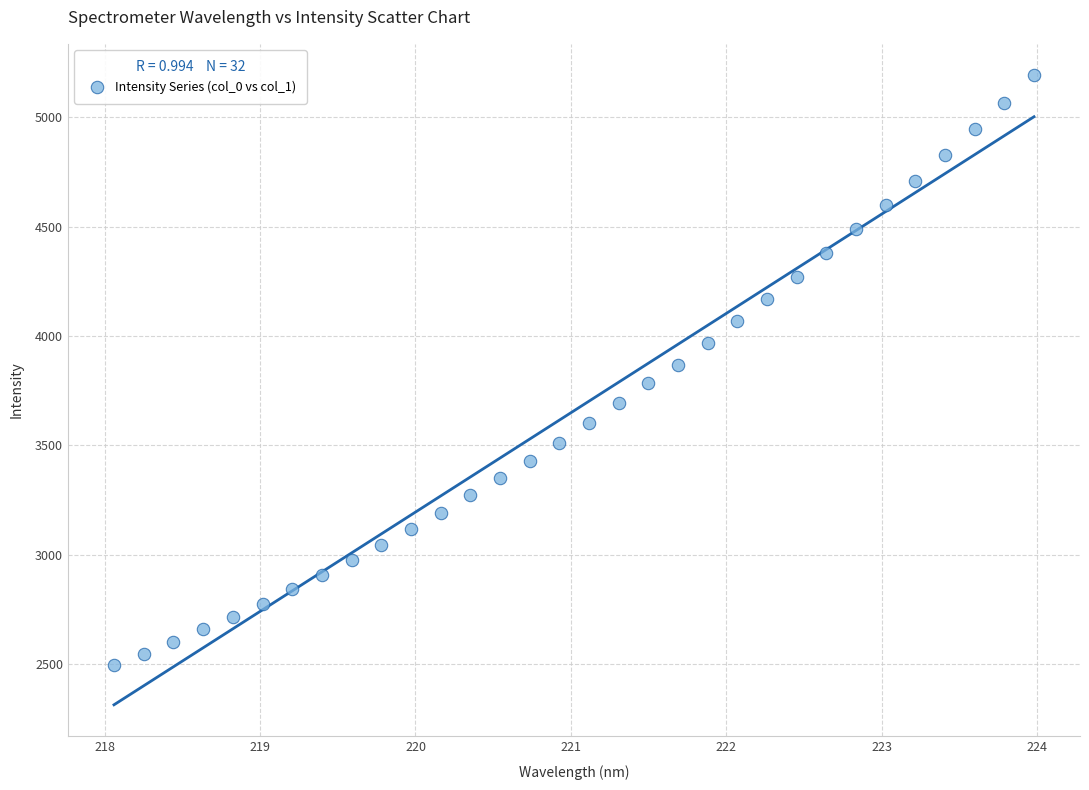

What is the range of Y values (max minus min)?

2700.6